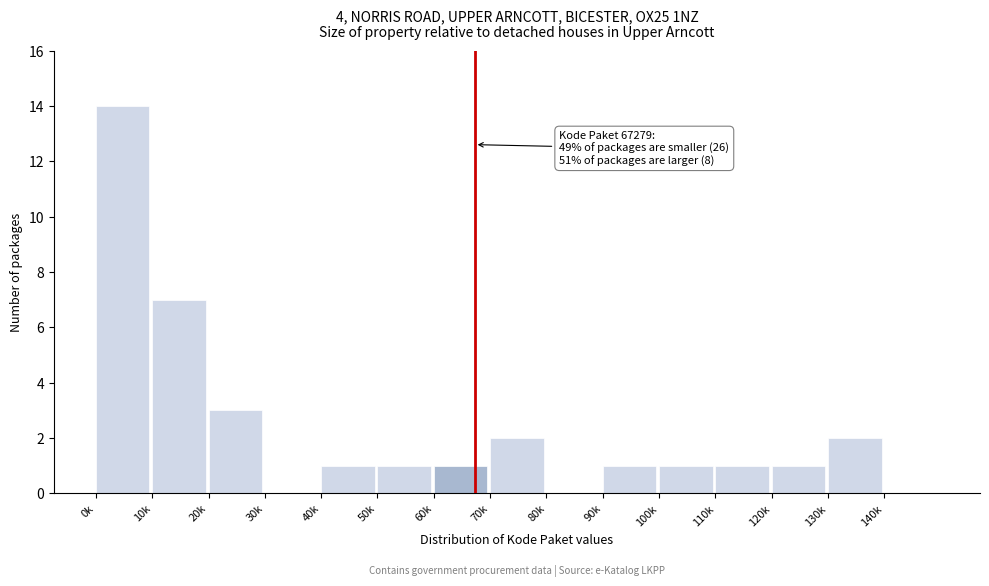

Reading right to left, list all the values displayed in this chart.

140k=0	130k=2	120k=1	110k=1	100k=1	90k=1	80k=0	70k=2	60k=1	50k=1	40k=1	30k=0	20k=3	10k=7	0k=14